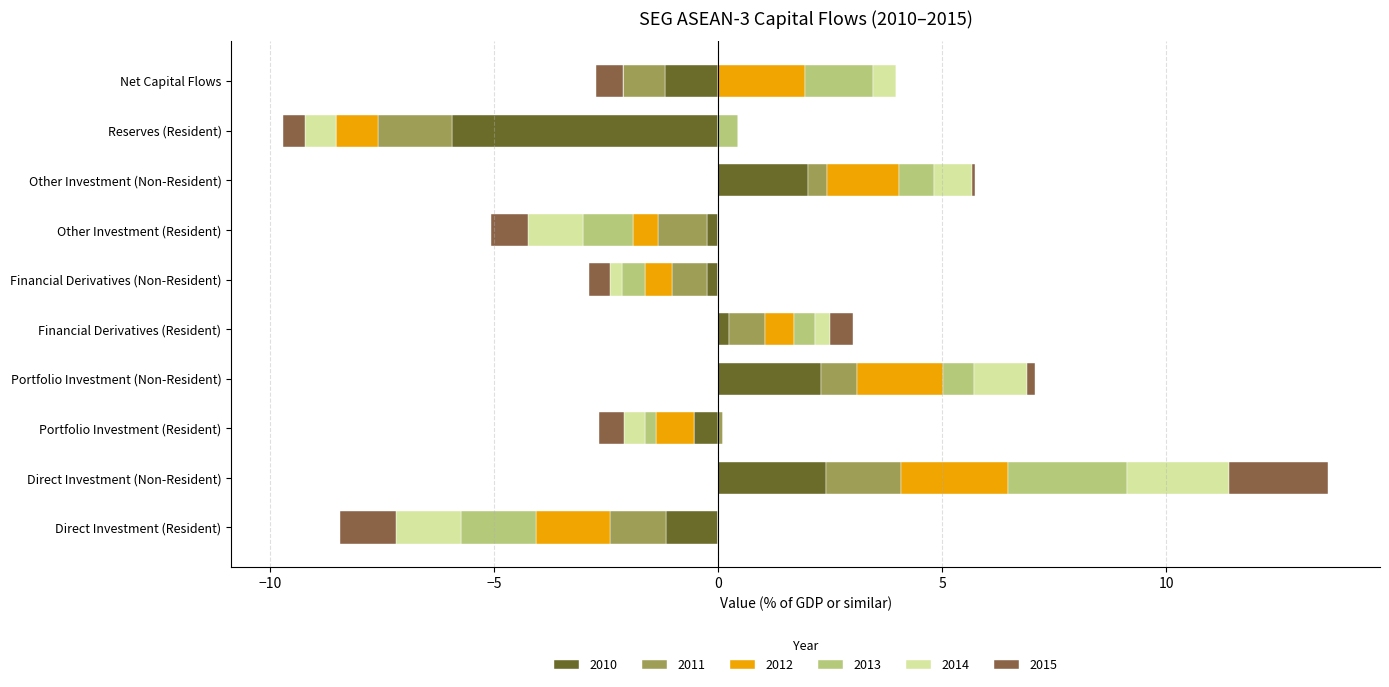

Reading left to right, extract all data points from this chart.

2010: Direct Investment (Resident)=-1.2	Direct Investment (Non-Resident)=2.4	Portfolio Investment (Resident)=-0.5	Portfolio Investment (Non-Resident)=2.3	Financial Derivatives (Resident)=0.2	Financial Derivatives (Non-Resident)=-0.3	Other Investment (Resident)=-0.3	Other Investment (Non-Resident)=2.0	Reserves (Resident)=-5.9	Net Capital Flows=-1.2
2011: Direct Investment (Resident)=-1.2	Direct Investment (Non-Resident)=1.7	Portfolio Investment (Resident)=0.1	Portfolio Investment (Non-Resident)=0.8	Financial Derivatives (Resident)=0.8	Financial Derivatives (Non-Resident)=-0.8	Other Investment (Resident)=-1.1	Other Investment (Non-Resident)=0.4	Reserves (Resident)=-1.6	Net Capital Flows=-0.9
2012: Direct Investment (Resident)=-1.7	Direct Investment (Non-Resident)=2.4	Portfolio Investment (Resident)=-0.9	Portfolio Investment (Non-Resident)=1.9	Financial Derivatives (Resident)=0.6	Financial Derivatives (Non-Resident)=-0.6	Other Investment (Resident)=-0.6	Other Investment (Non-Resident)=1.6	Reserves (Resident)=-0.9	Net Capital Flows=1.9
2013: Direct Investment (Resident)=-1.7	Direct Investment (Non-Resident)=2.7	Portfolio Investment (Resident)=-0.3	Portfolio Investment (Non-Resident)=0.7	Financial Derivatives (Resident)=0.5	Financial Derivatives (Non-Resident)=-0.5	Other Investment (Resident)=-1.1	Other Investment (Non-Resident)=0.8	Reserves (Resident)=0.5	Net Capital Flows=1.5
2014: Direct Investment (Resident)=-1.4	Direct Investment (Non-Resident)=2.3	Portfolio Investment (Resident)=-0.5	Portfolio Investment (Non-Resident)=1.2	Financial Derivatives (Resident)=0.3	Financial Derivatives (Non-Resident)=-0.3	Other Investment (Resident)=-1.2	Other Investment (Non-Resident)=0.9	Reserves (Resident)=-0.7	Net Capital Flows=0.5
2015: Direct Investment (Resident)=-1.3	Direct Investment (Non-Resident)=2.2	Portfolio Investment (Resident)=-0.5	Portfolio Investment (Non-Resident)=0.2	Financial Derivatives (Resident)=0.5	Financial Derivatives (Non-Resident)=-0.5	Other Investment (Resident)=-0.8	Other Investment (Non-Resident)=0.1	Reserves (Resident)=-0.5	Net Capital Flows=-0.6